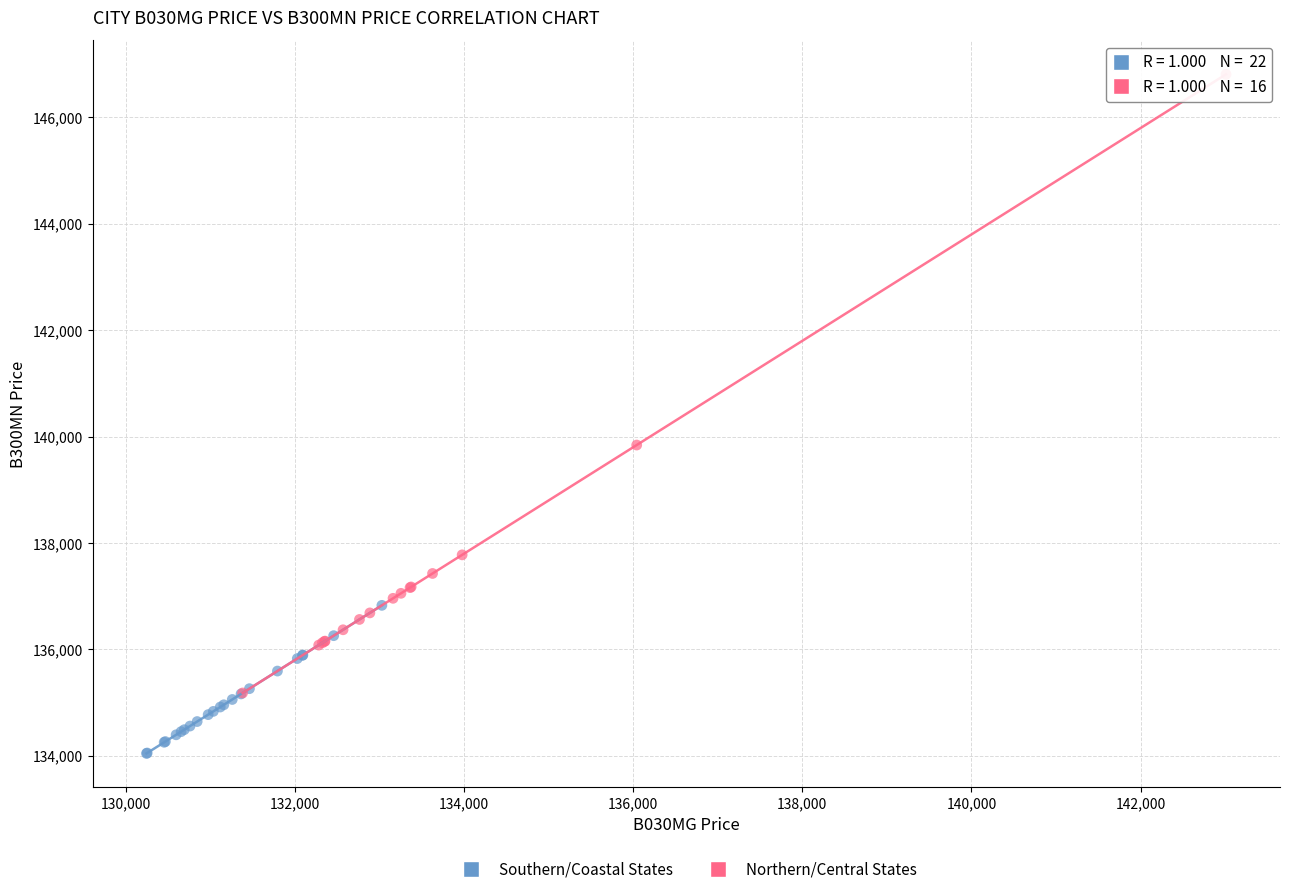

Which series has the widest spread of Y values?

Northern/Central States